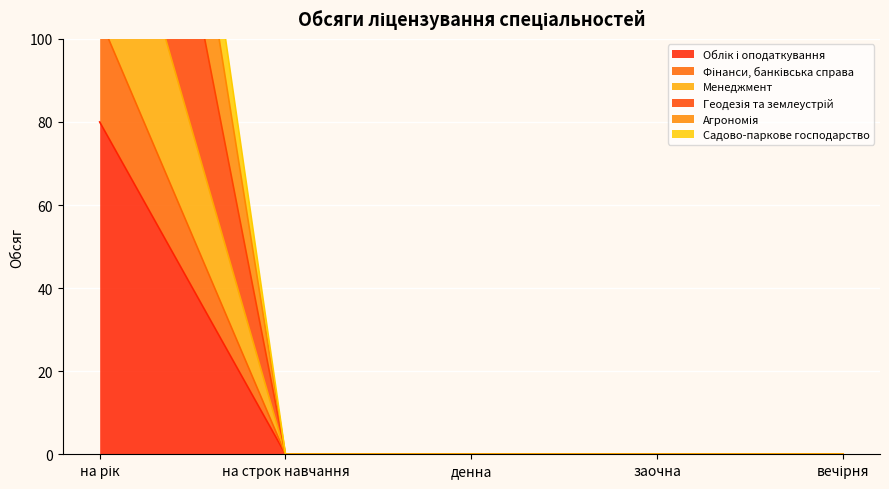

True or false: Облік і оподаткування and Менеджмент cross at least once.

False